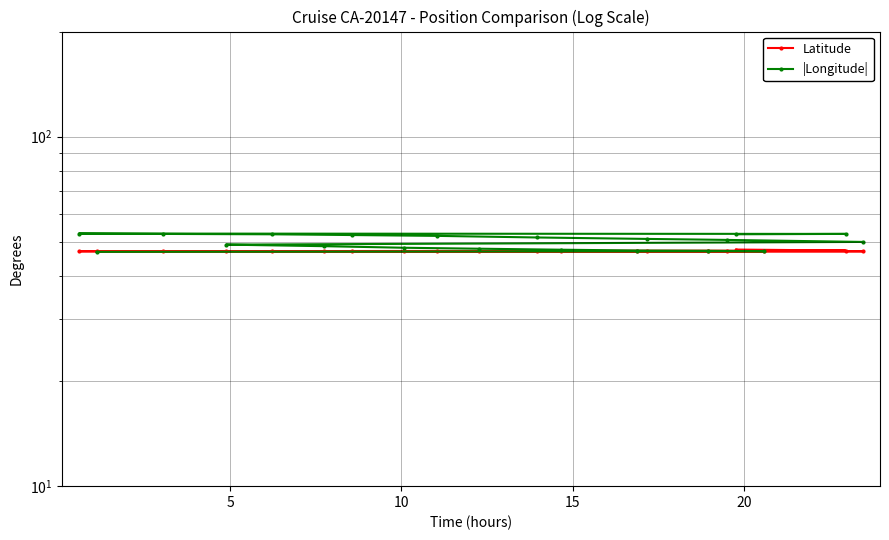

The value of Latitude at 17 is 29.6. True or false?

False